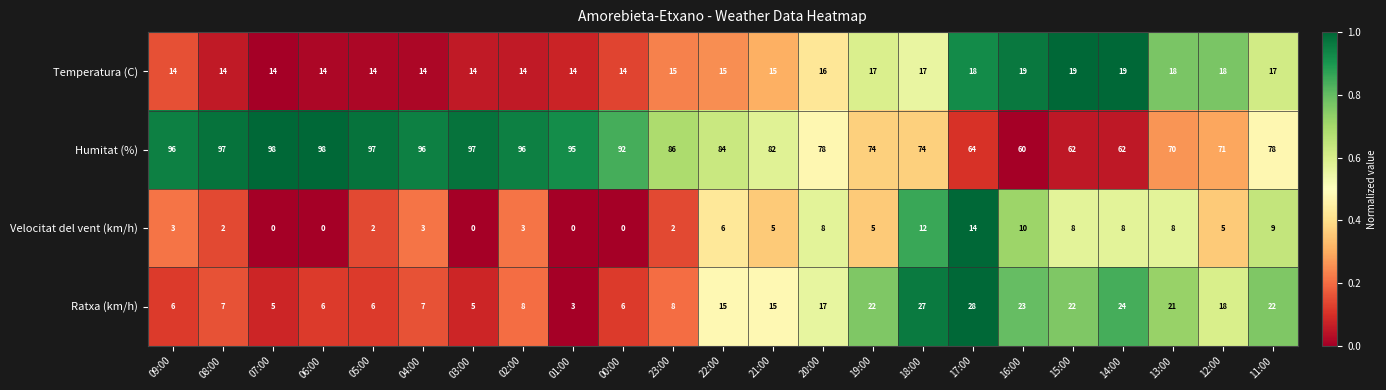

How many data points does each series have?

23